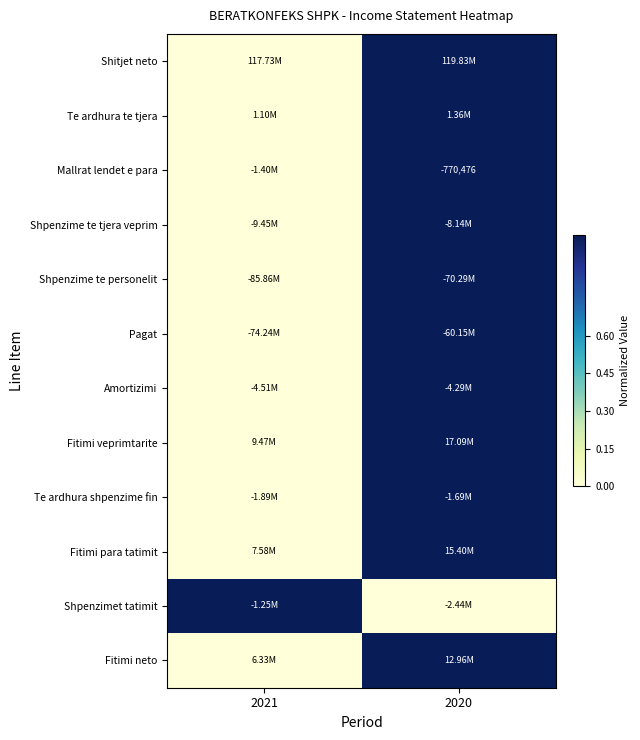

Which series has the largest total across all categories?

Shitjet neto